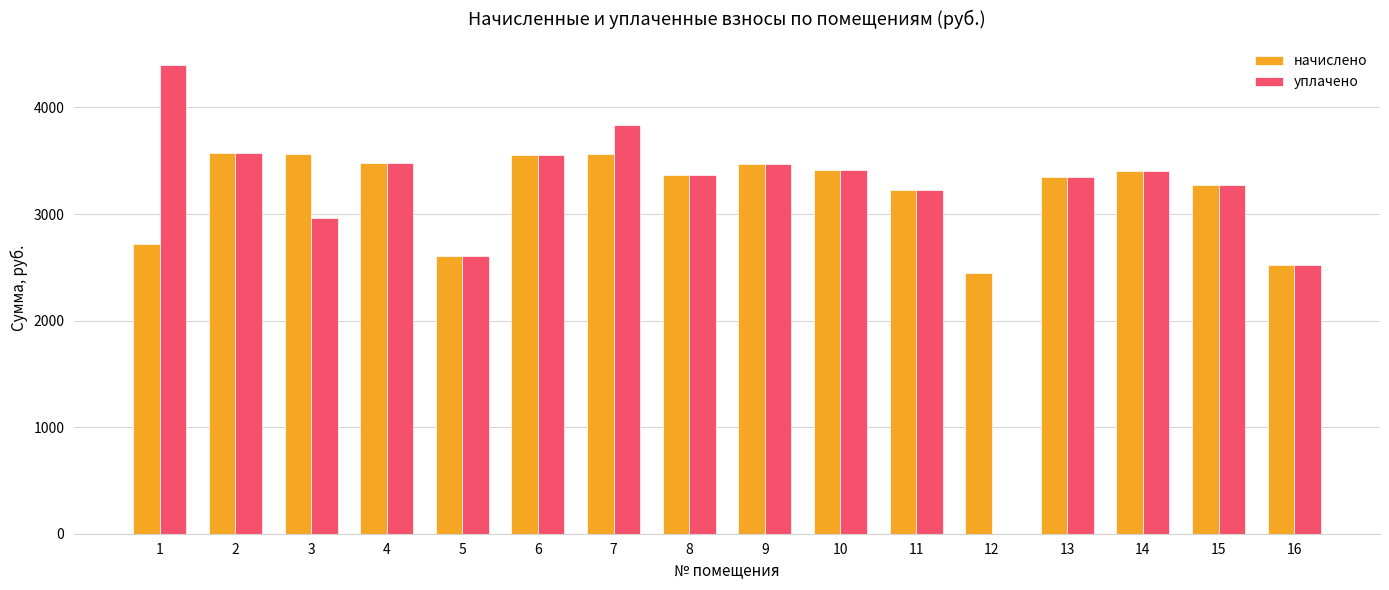

Which series has the largest total across all categories?

начислено